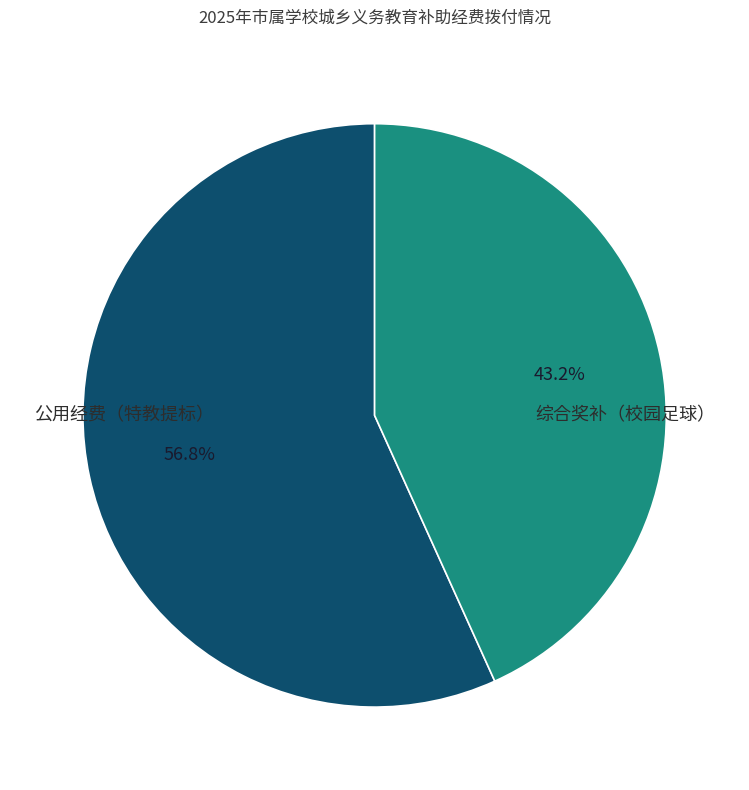

Is there a majority slice in this chart?

Yes